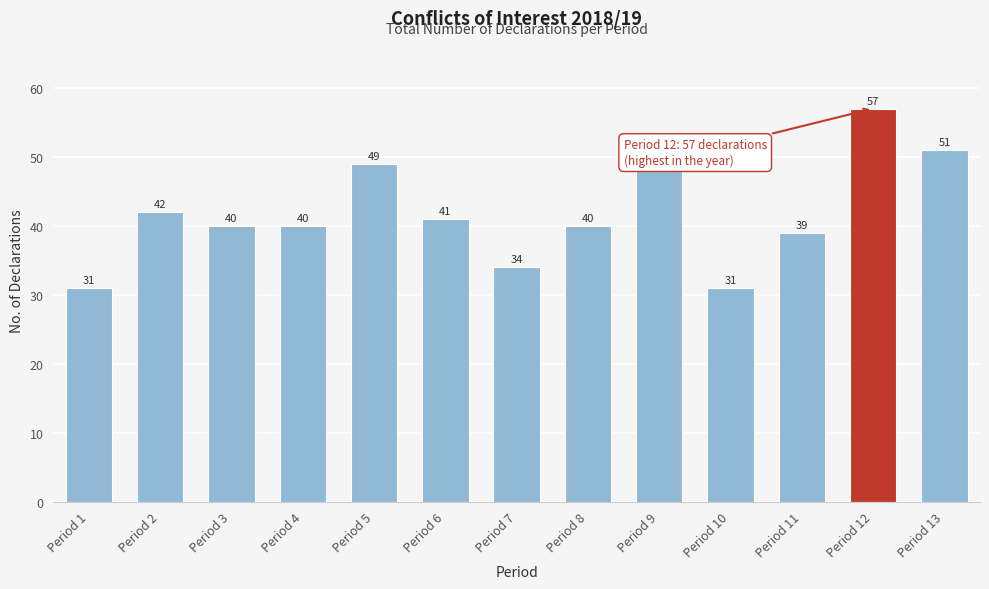

Reading left to right, extract all data points from this chart.

Period 1=31	Period 2=42	Period 3=40	Period 4=40	Period 5=49	Period 6=41	Period 7=34	Period 8=40	Period 9=48	Period 10=31	Period 11=39	Period 12=57	Period 13=51